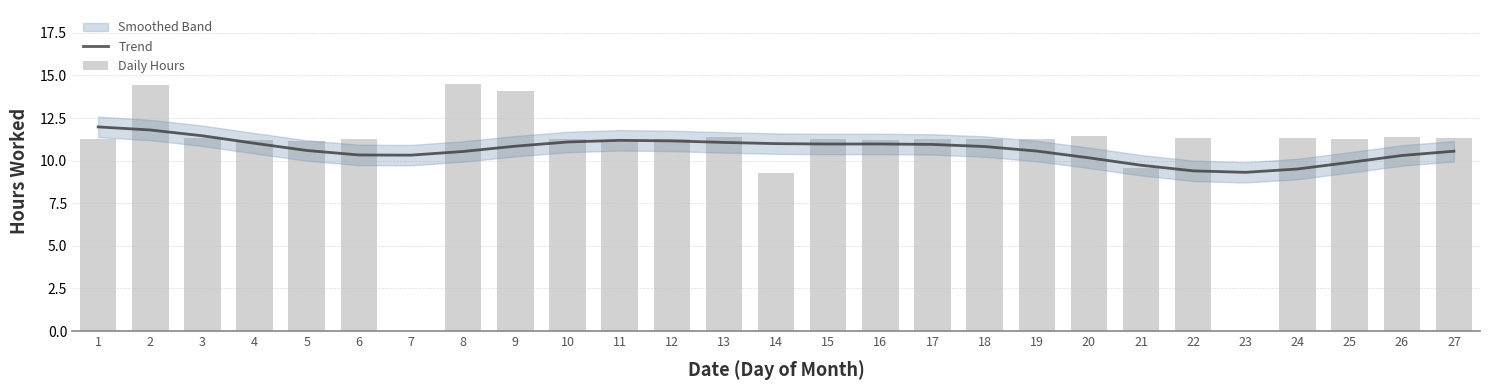

Reading left to right, extract all data points from this chart.

Trend: 12.0	11.8	11.5	11.0	10.6	10.3	10.3	10.5	10.8	11.1	11.2	11.2	11.1	11.0	11.0	11.0	10.9	10.8	10.6	10.2	9.7	9.4	9.3	9.5	9.9	10.3	10.6
Daily Hours: 11.3	14.4	11.3	11.2	11.2	11.3	0.0	14.5	14.1	11.3	11.2	11.3	11.4	9.3	11.2	11.2	11.3	11.3	11.3	11.4	9.6	11.3	0.0	11.3	11.3	11.4	11.3